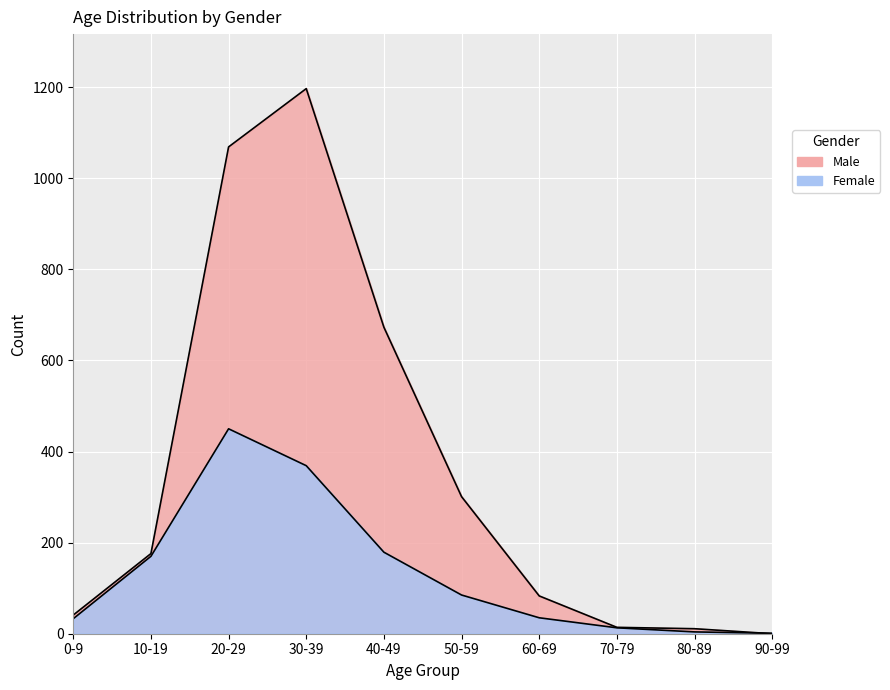

What is the greatest value displayed?

1197